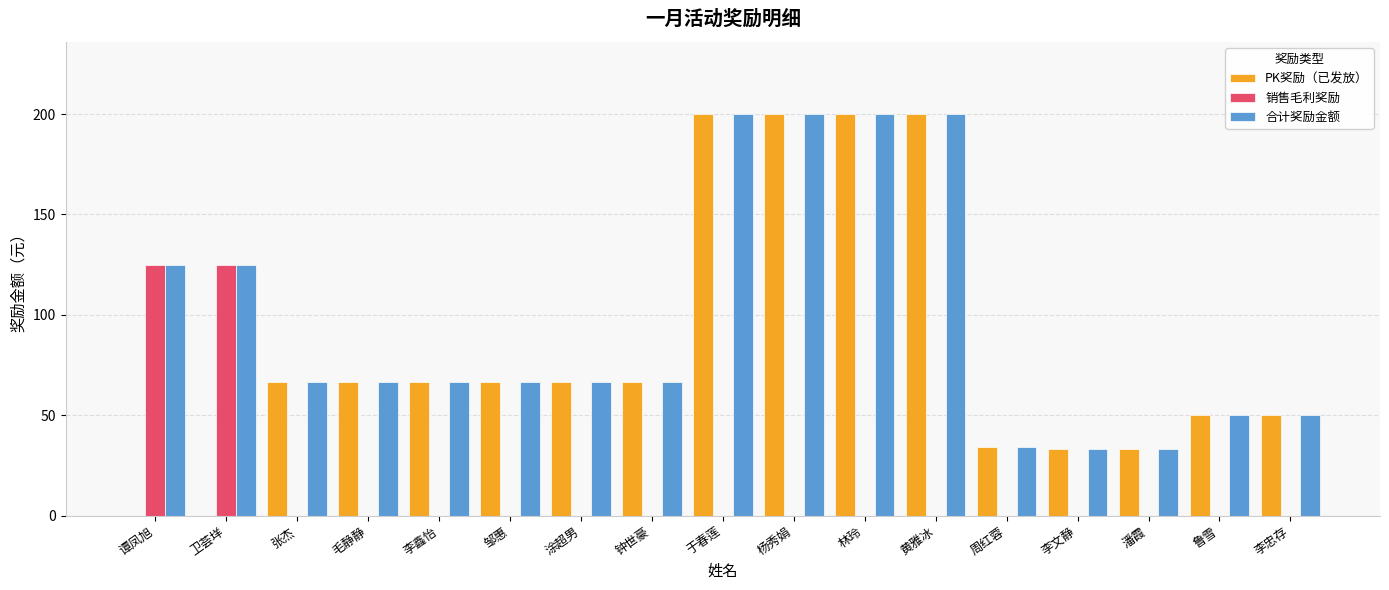

Is it true that PK奖励（已发放） equals 322.3 at 于春莲?

False